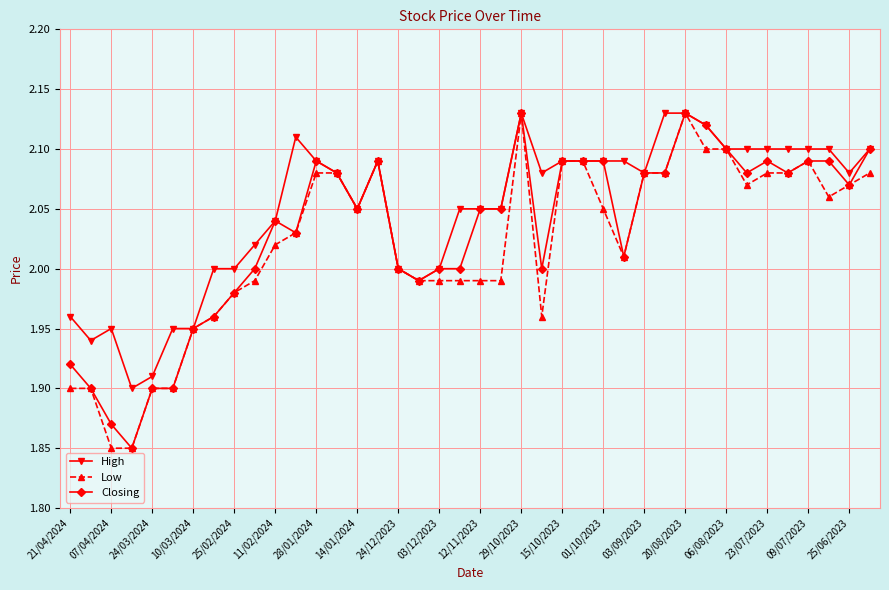

Which series has the largest total across all categories?

High